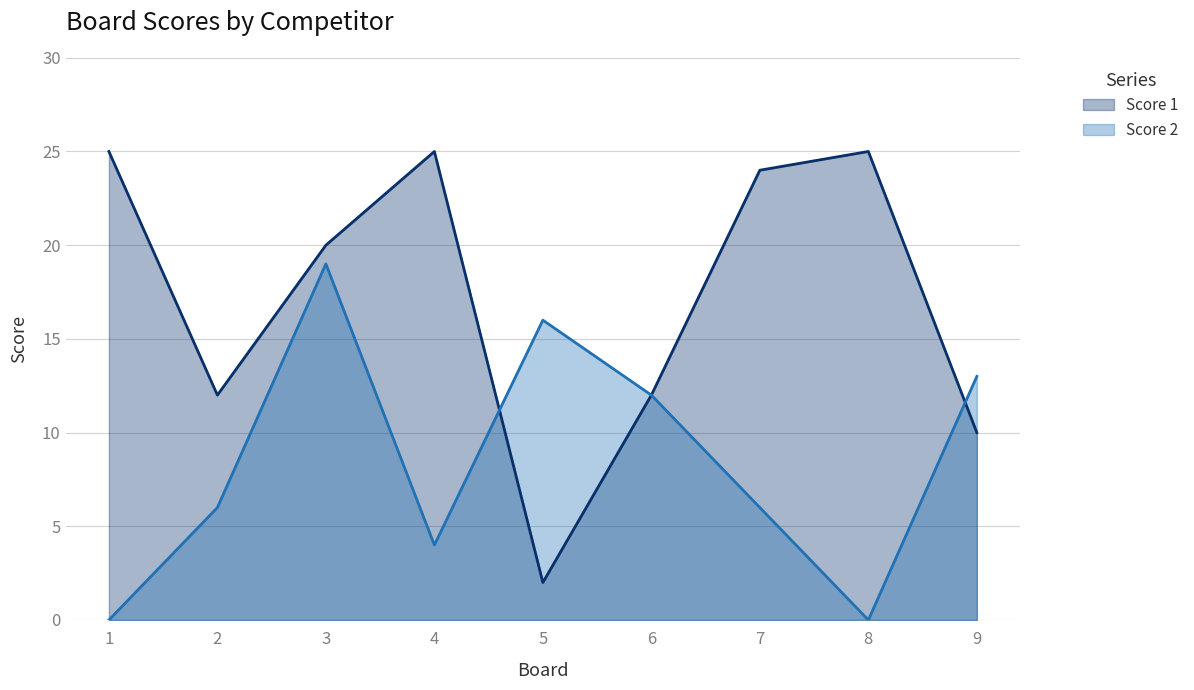

What are all the series names shown in the legend?

Score 1, Score 2